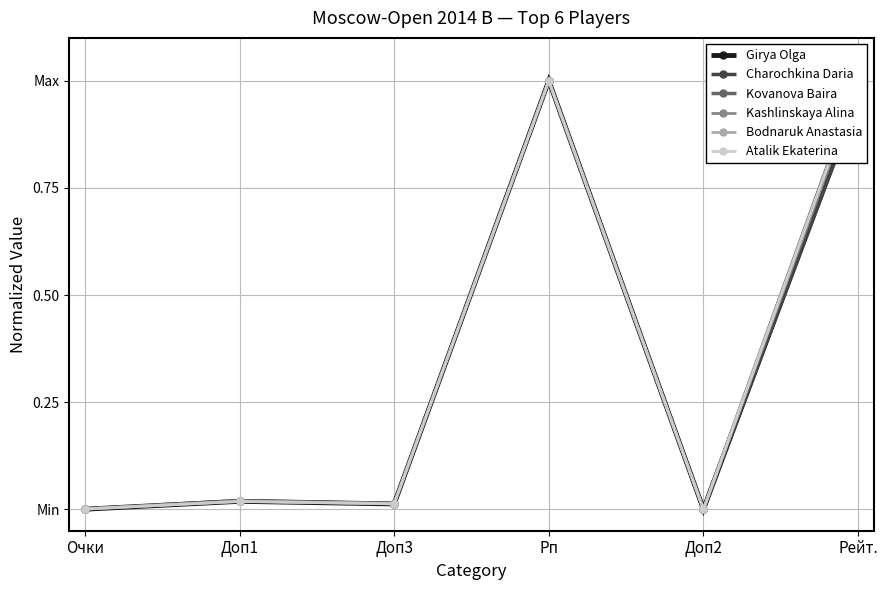

Reading right to left, extract all data points from this chart.

Girya Olga: Рейт.=1.0	Доп2=0.0	Рп=1.0	Доп3=0.0	Доп1=0.0	Очки=0.0
Charochkina Daria: Рейт.=1.0	Доп2=0.0	Рп=1.0	Доп3=0.0	Доп1=0.0	Очки=0.0
Kovanova Baira: Рейт.=1.0	Доп2=0.0	Рп=1.0	Доп3=0.0	Доп1=0.0	Очки=0.0
Kashlinskaya Alina: Рейт.=1.0	Доп2=0.0	Рп=1.0	Доп3=0.0	Доп1=0.0	Очки=0.0
Bodnaruk Anastasia: Рейт.=1.0	Доп2=0.0	Рп=1.0	Доп3=0.0	Доп1=0.0	Очки=0.0
Atalik Ekaterina: Рейт.=1.0	Доп2=0.0	Рп=1.0	Доп3=0.0	Доп1=0.0	Очки=0.0